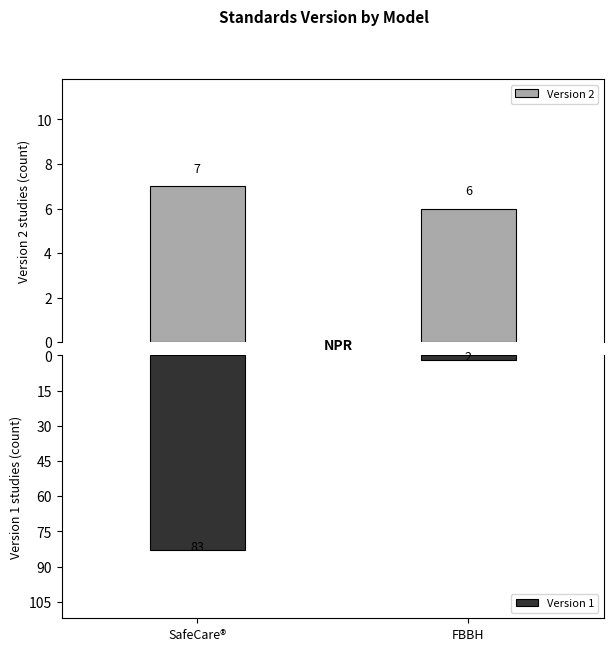

What is the total value across all series at SafeCare®?

90